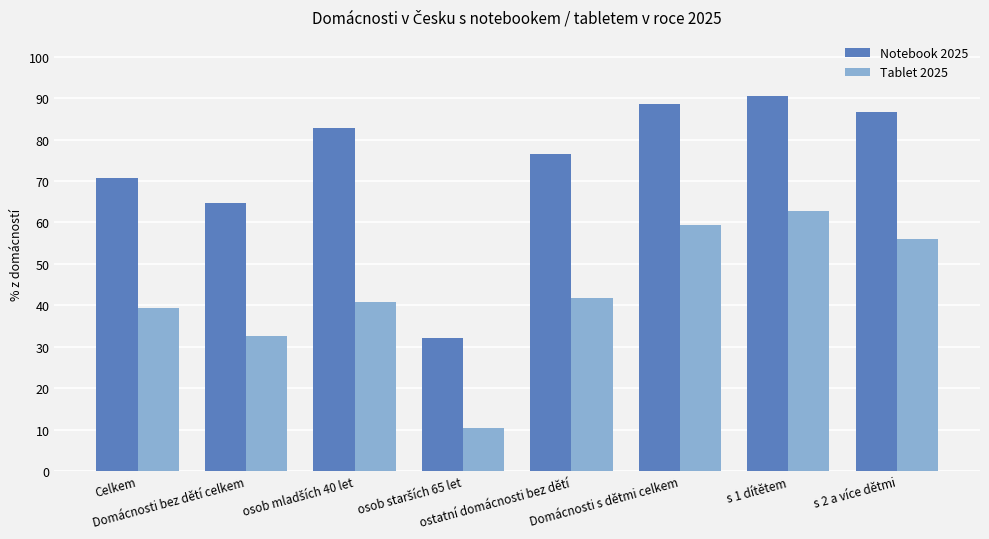

What is the label of the 6th bar from the left?

Domácnosti s dětmi celkem